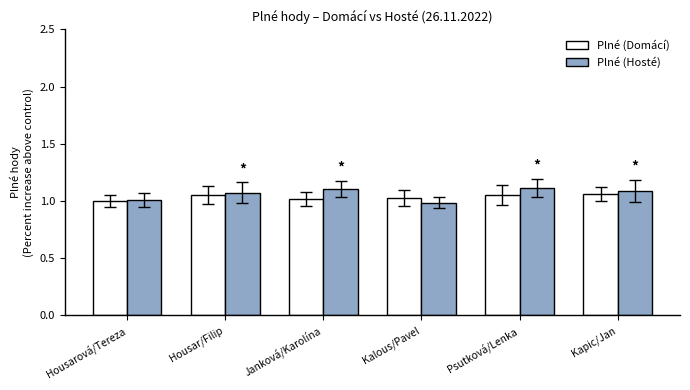

Which series has the widest spread of values?

Plné (Hosté)